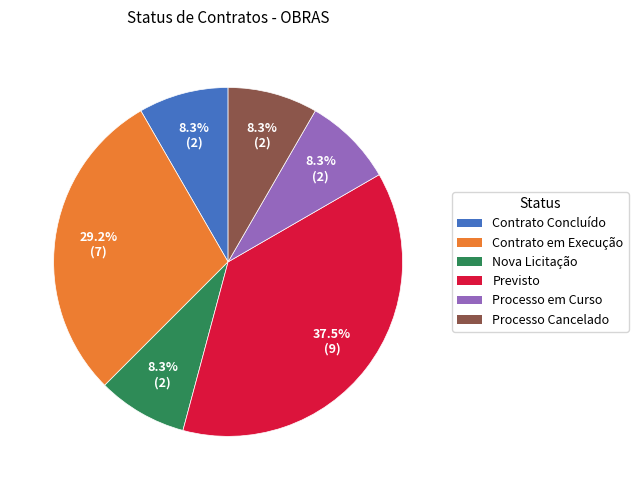

Is the sum of Contrato em Execução and Nova Licitação greater than half?

No